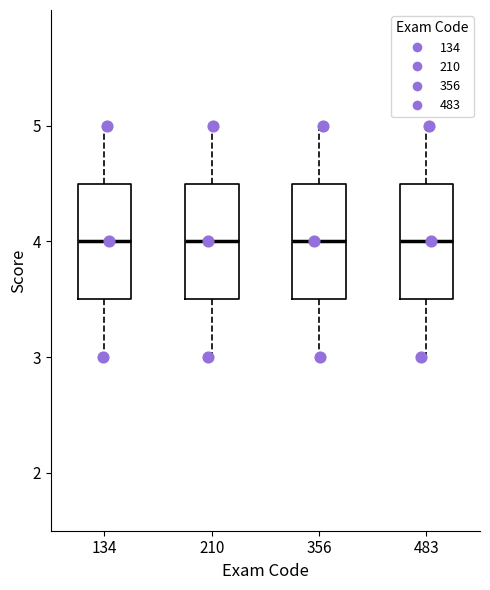

Reading left to right, read every box against the y-axis: the position of its median line, the range the box covers, and the ends of its whiskers. The values are not printed on the chart, so give them approximately, as read against the axis.

134: median 4.0, box 3.5 to 4.5, whiskers 3.0 to 5.0
210: median 4.0, box 3.5 to 4.5, whiskers 3.0 to 5.0
356: median 4.0, box 3.5 to 4.5, whiskers 3.0 to 5.0
483: median 4.0, box 3.5 to 4.5, whiskers 3.0 to 5.0